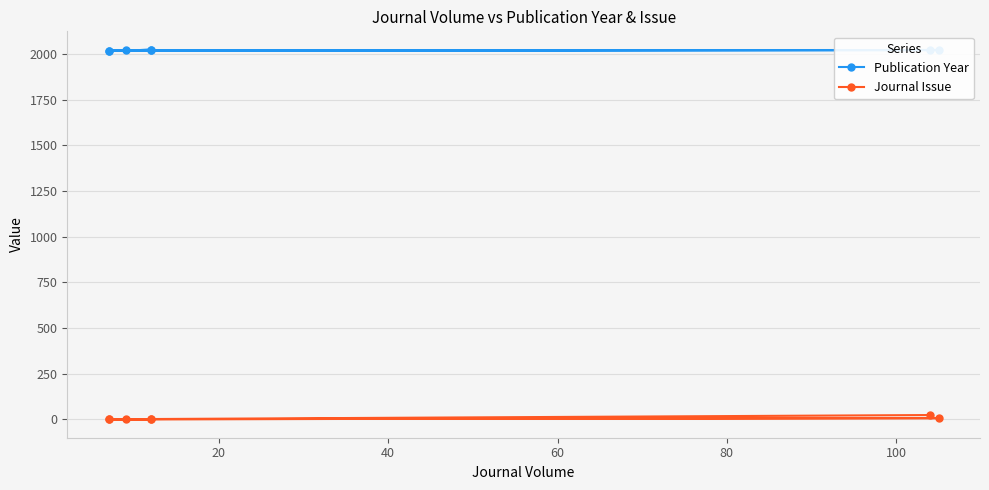

True or false: Journal Issue and Publication Year intersect in this chart.

False